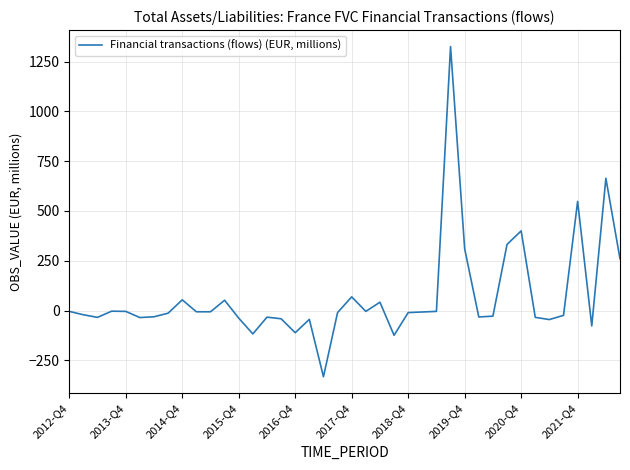

What is the difference between the maximum and minimum values?

1657